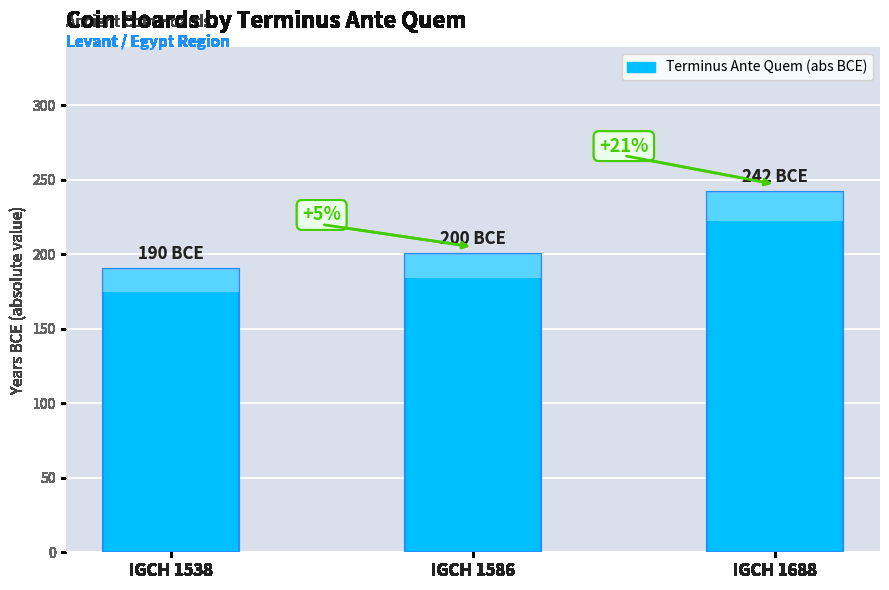

How many distinct data groups are displayed?

1